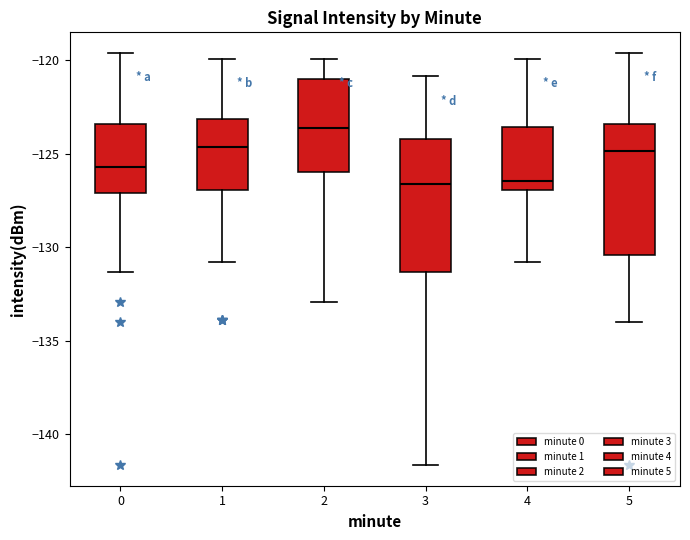

Which box's median line is the highest?

2